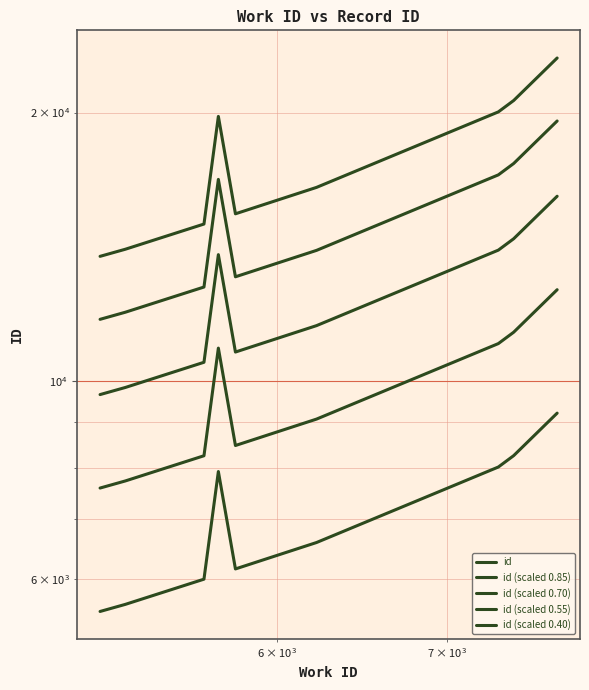

Which series has the largest range (max minus min)?

id